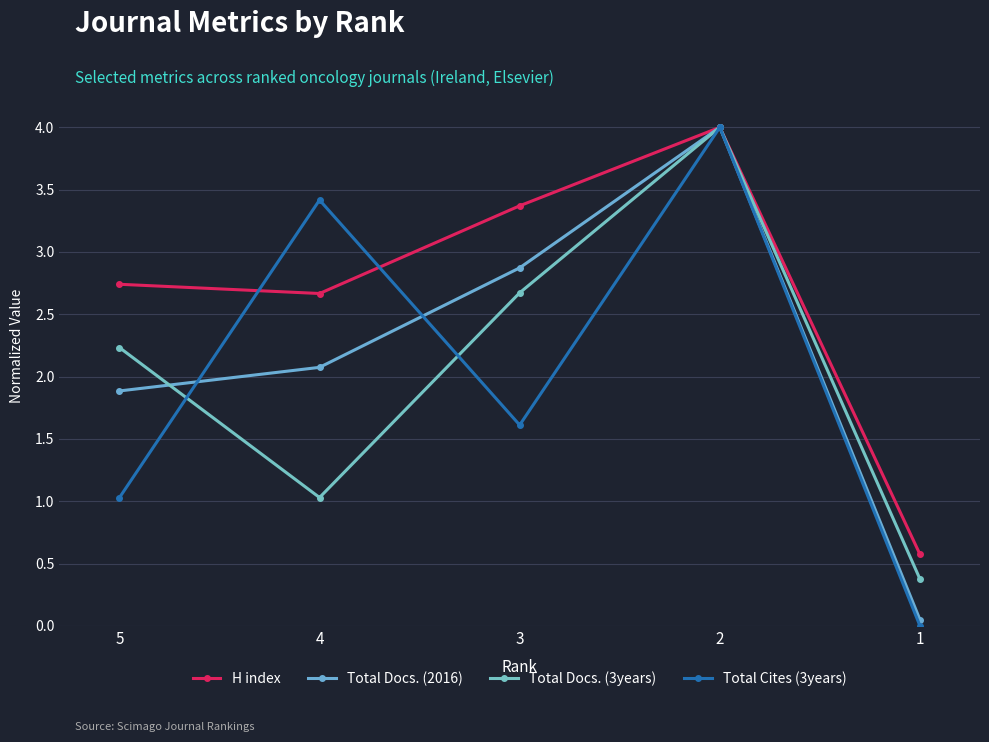

What value does the Total Docs. (3years) series have at 2?

4.0